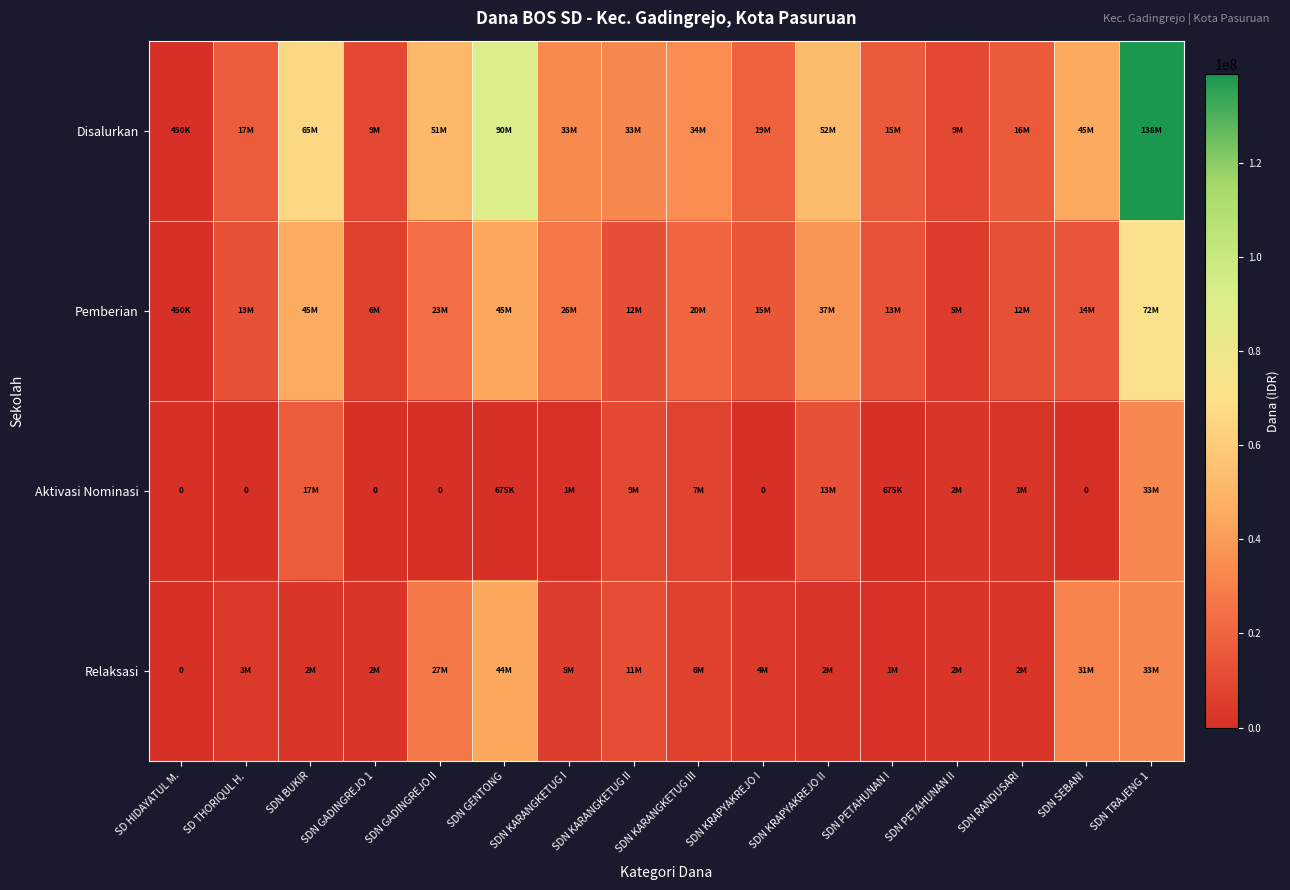

Rank the series at SDN GADINGREJO II from lowest to highest value.

Aktivasi Nominasi, Pemberian, Relaksasi, Disalurkan